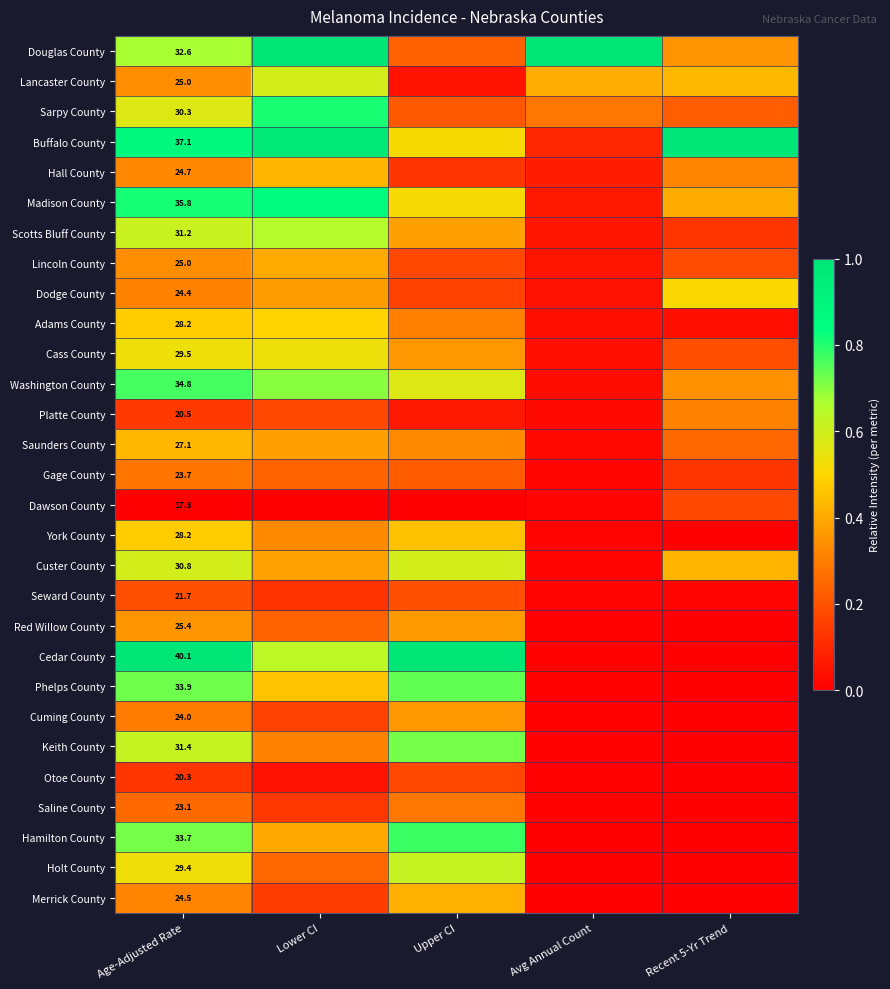

Count the number of categories in the chart.

5